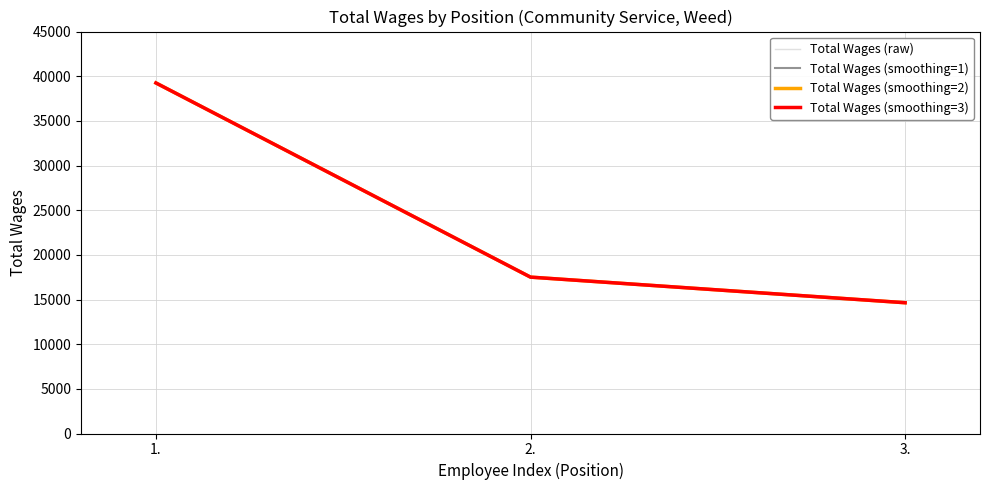

Is this an area chart (filled region under the line)?

No